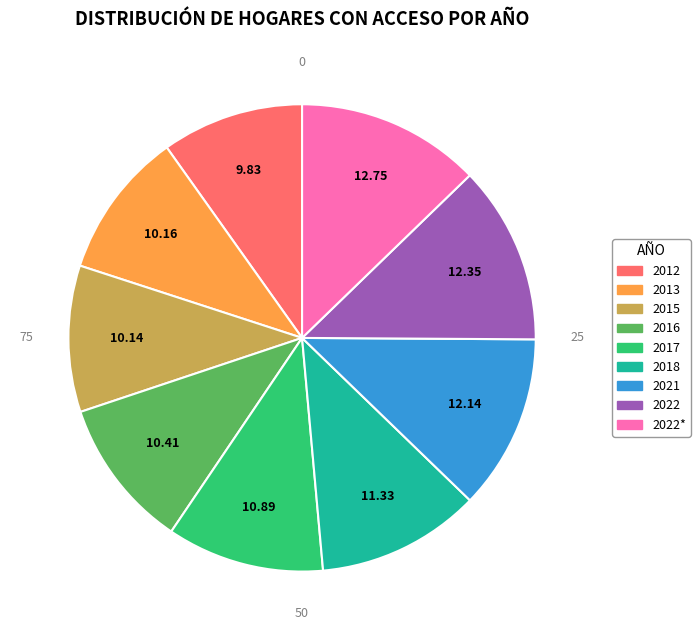

Approximately how many times larger is the value at 2016 compared to 2021?

0.9